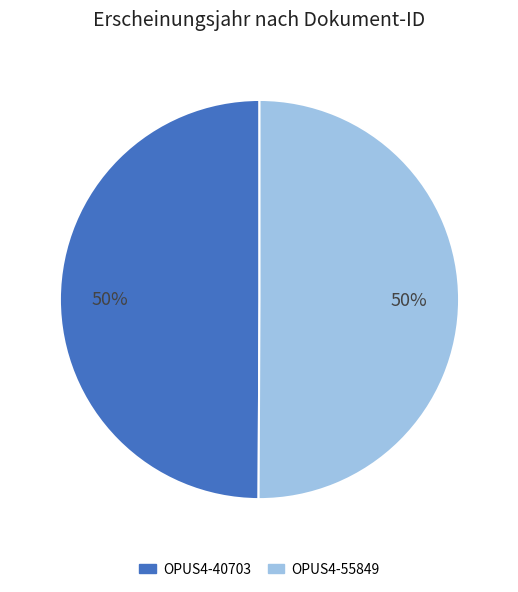

To the nearest percent, what percentage of the pie is OPUS4-55849?

50%